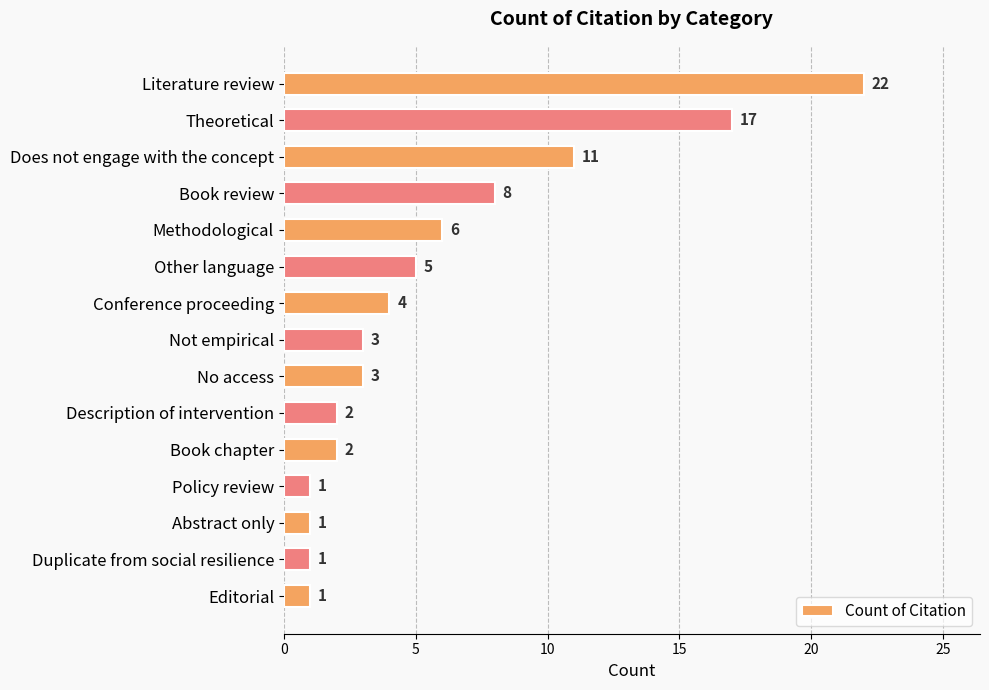

Between Other language and No access, which is larger?

Other language